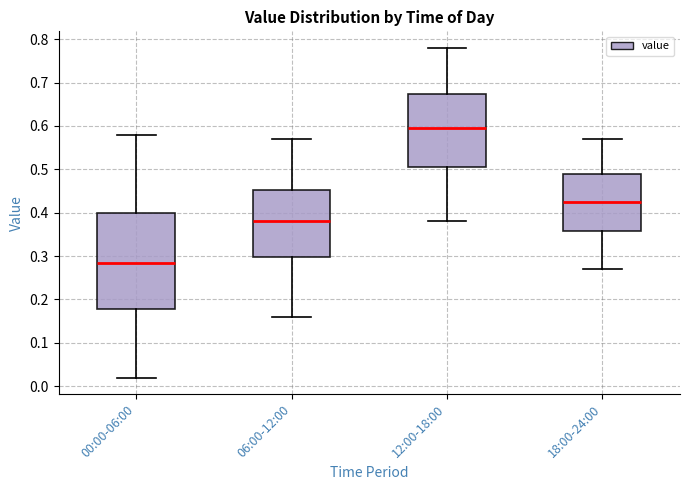

Comparing the boxes themselves (not the whiskers), which one is the tallest?

00:00-06:00